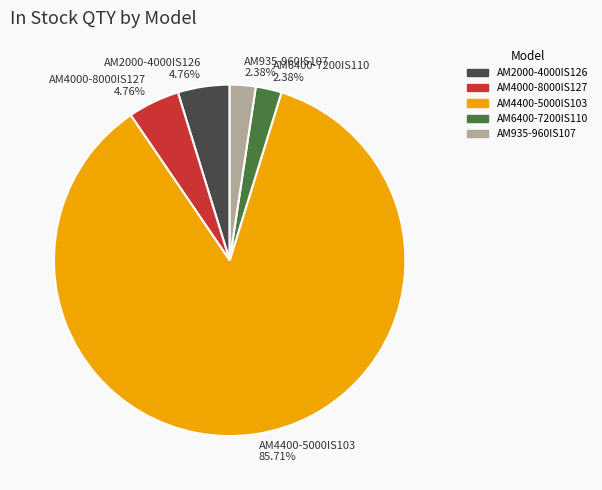

Between AM935-960IS107 and AM4400-5000IS103, which is larger?

AM4400-5000IS103